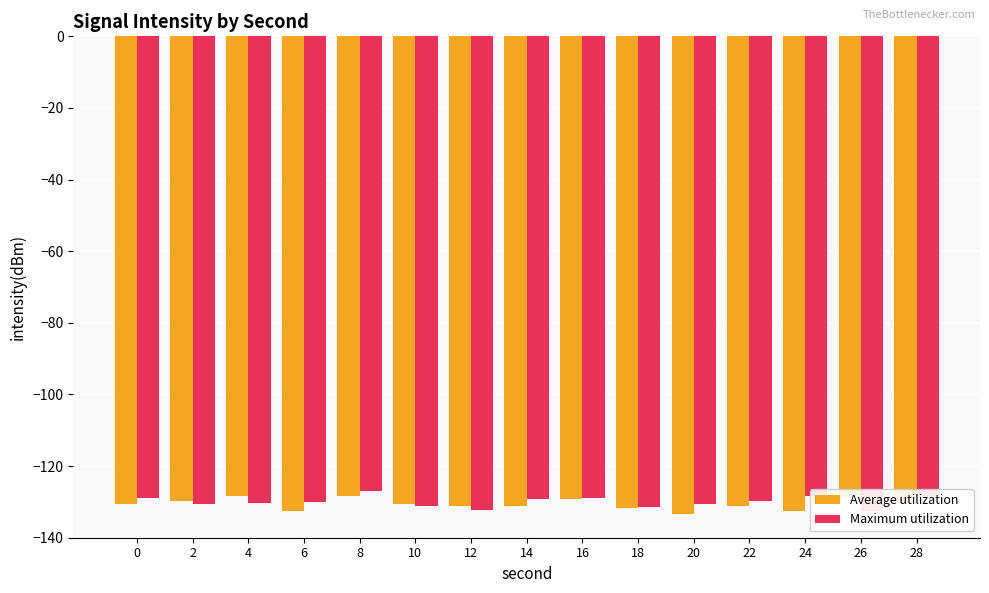

What is the minimum value for Average utilization?

-133.3